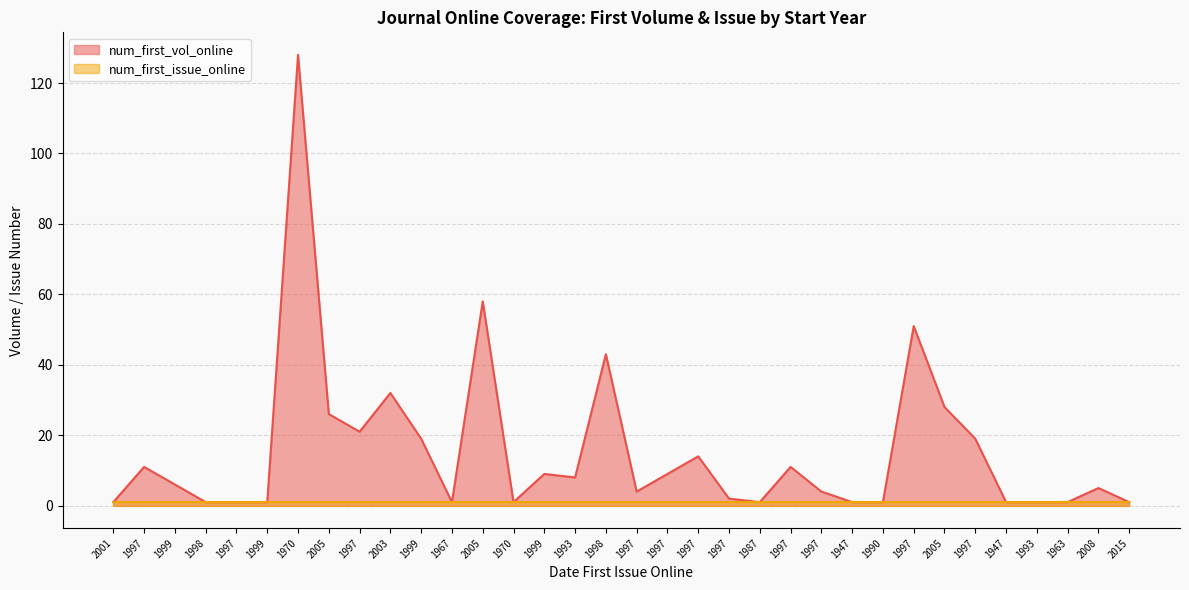

Which label corresponds to the largest value in the chart?

1970